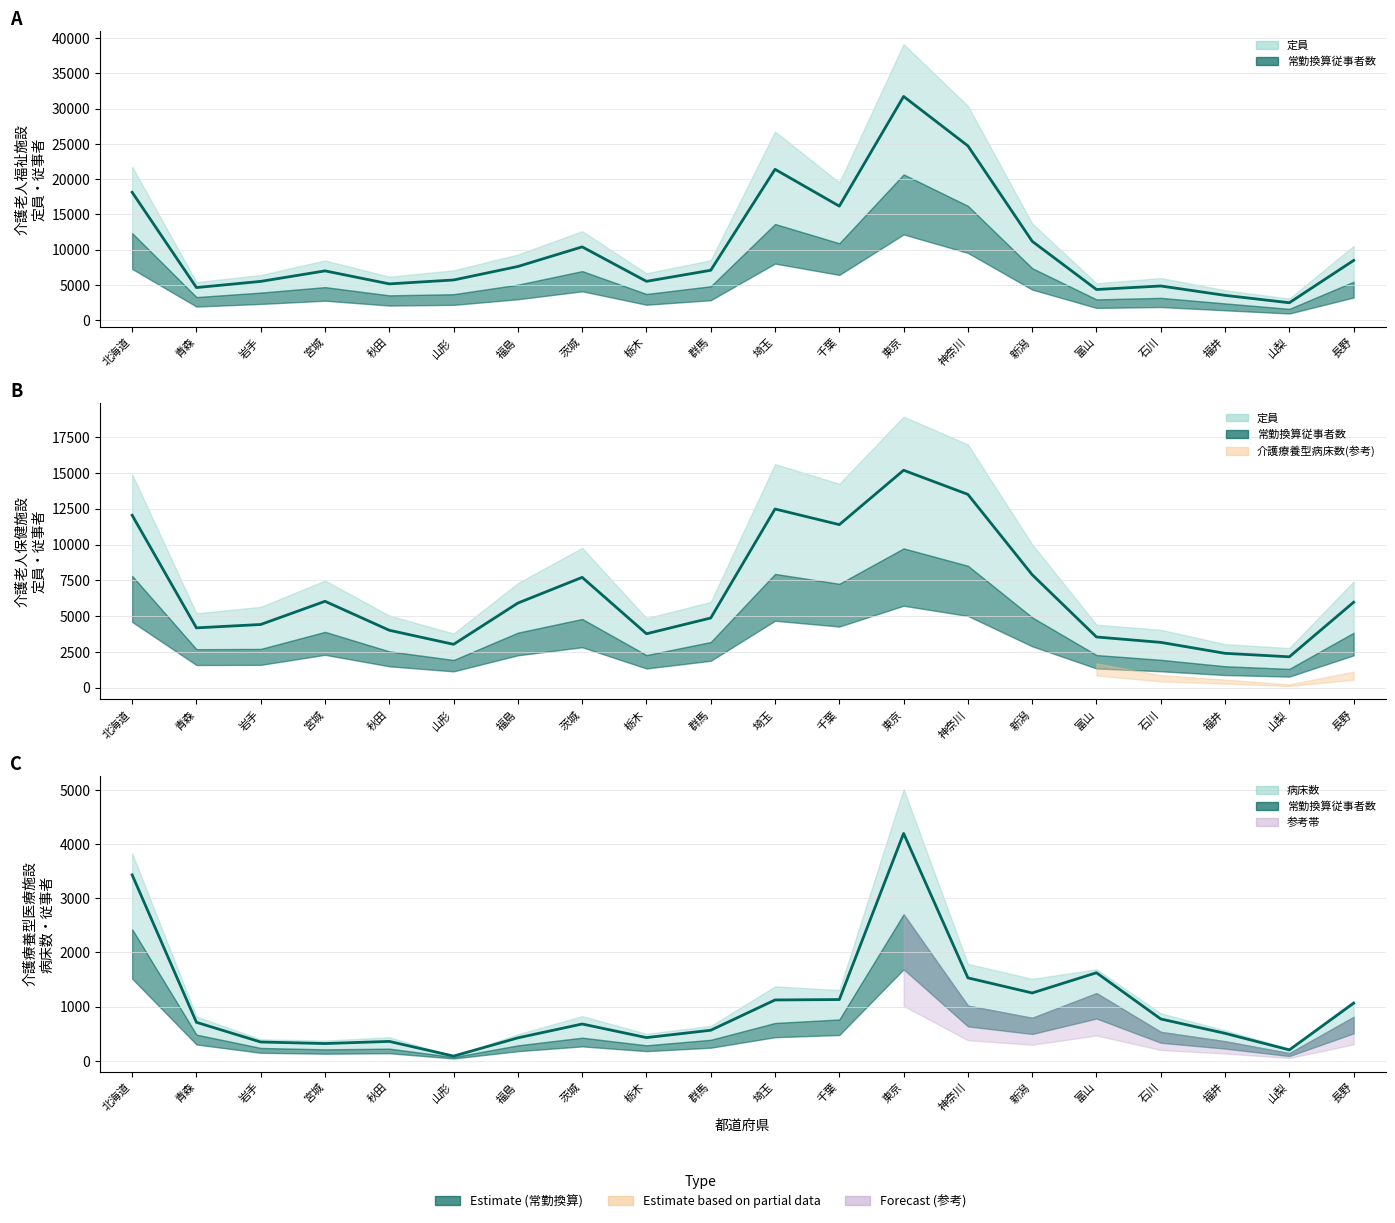

What position from the left is 東京?

13